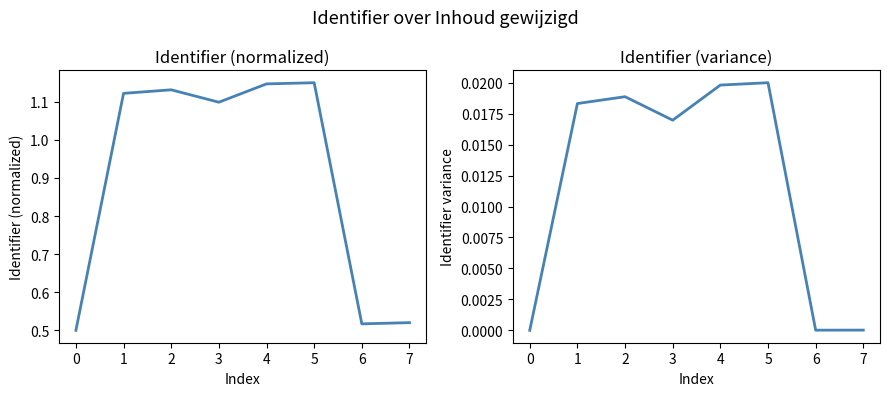

Which series has the widest spread of values?

Identifier (normalized)